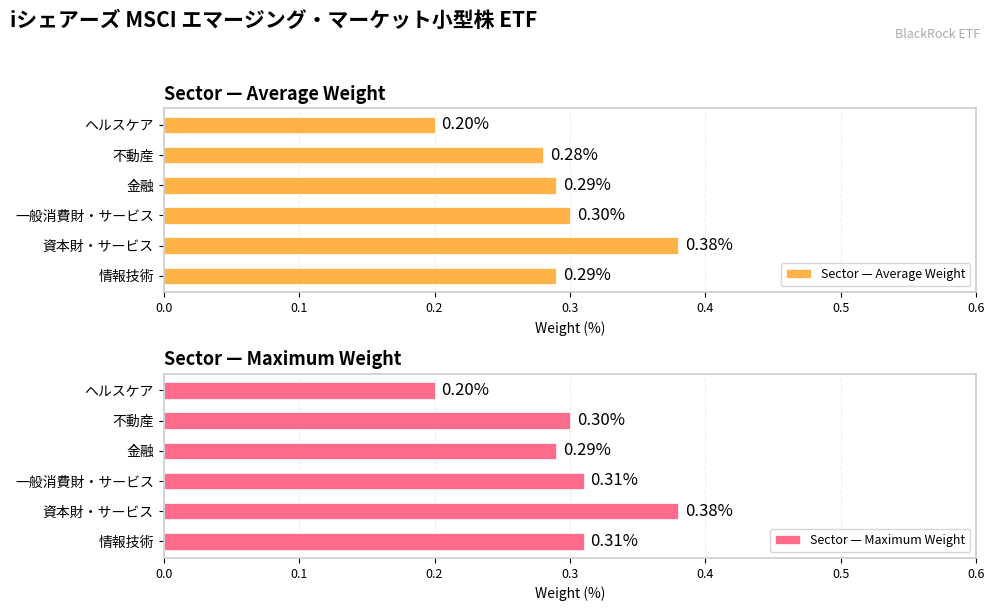

True or false: Sector — Maximum Weight has a value of 0.4 at 一般消費財・サービス.

False